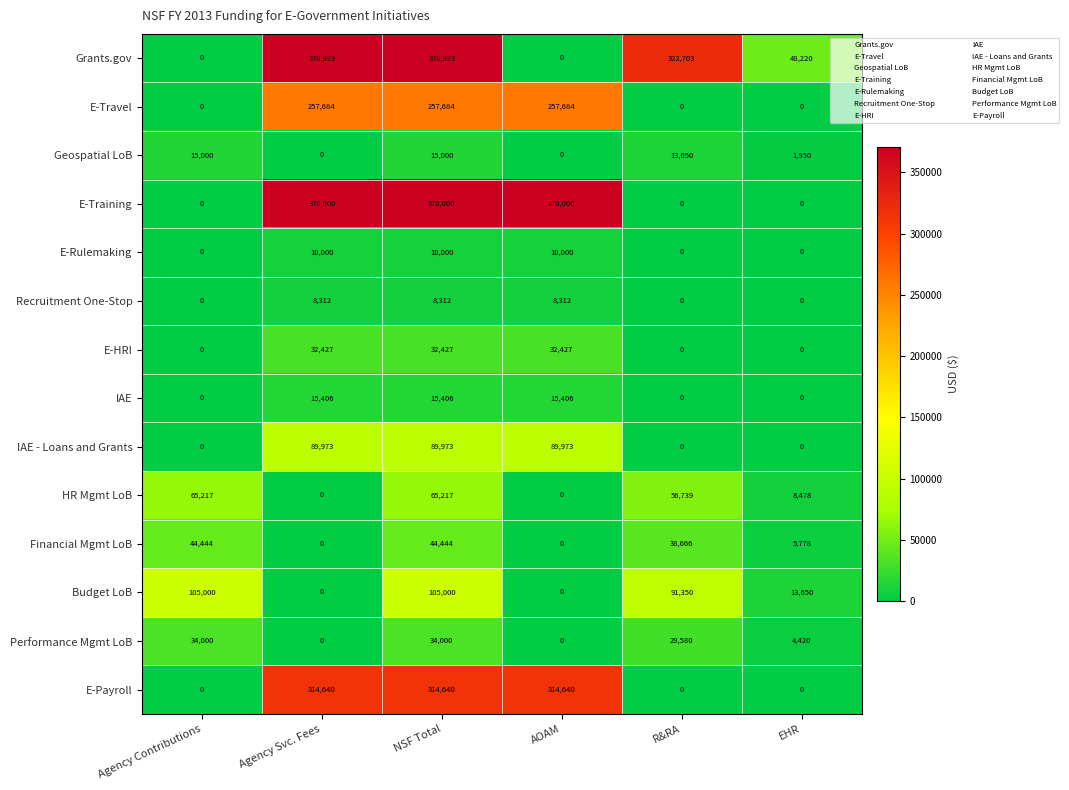

What is the difference between the second highest and second lowest values in the Budget LoB series?

105000